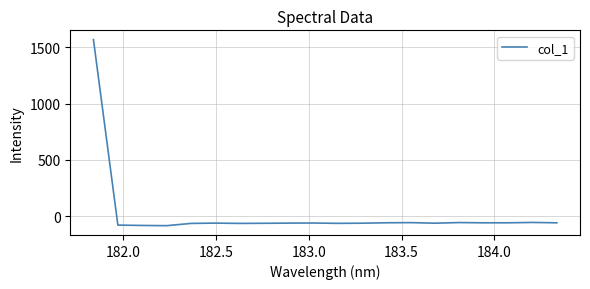

What is the difference between the maximum and minimum values?

1651.2